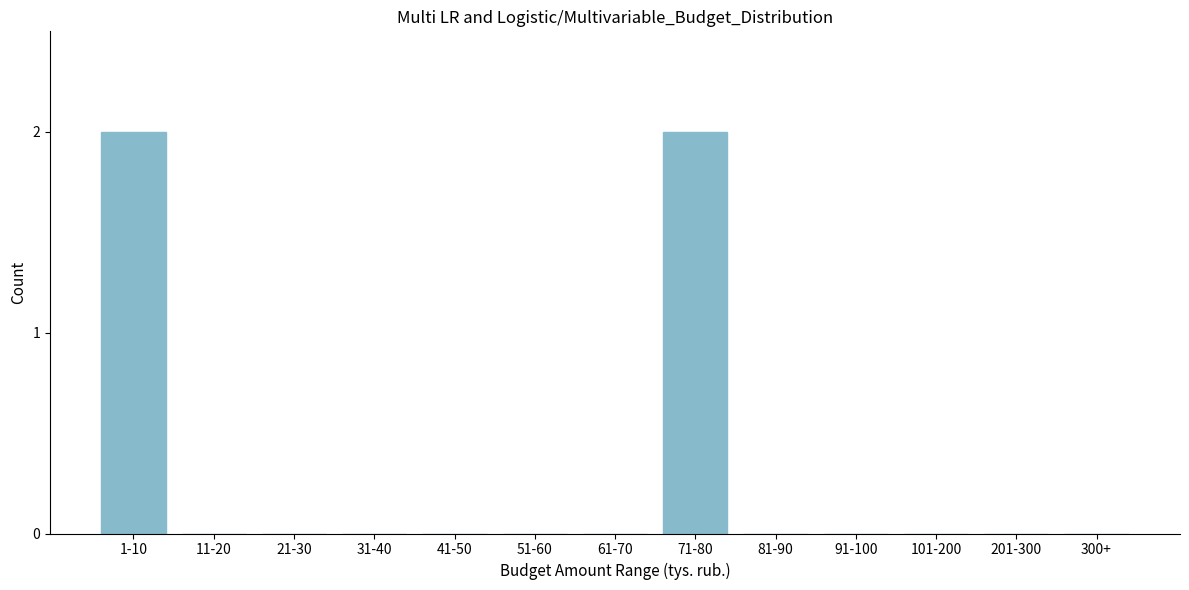

Reading left to right, list all the values displayed in this chart.

1-10=2	11-20=0	21-30=0	31-40=0	41-50=0	51-60=0	61-70=0	71-80=2	81-90=0	91-100=0	101-200=0	201-300=0	300+=0